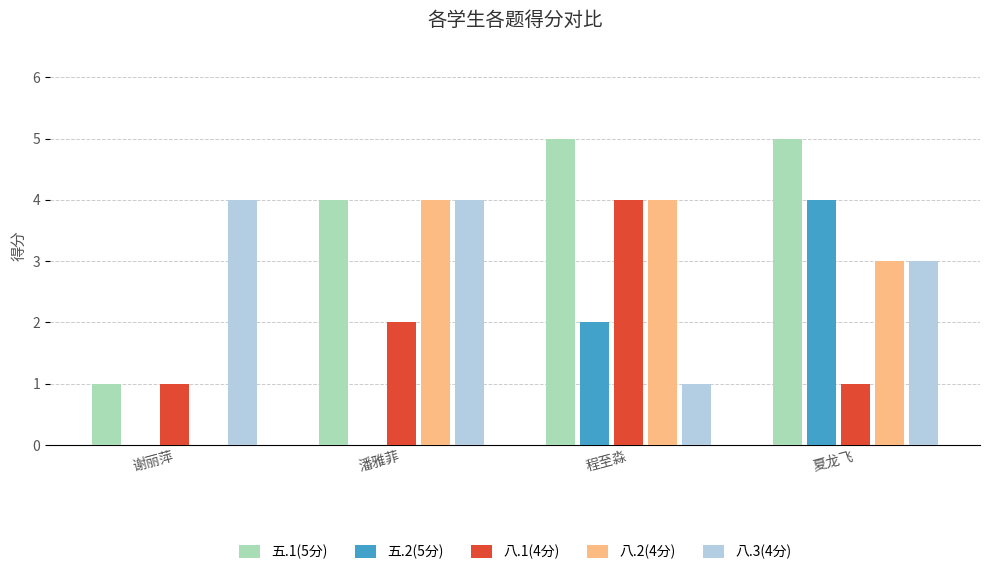

Which series changed the most between 潘雅菲 and 夏龙飞?

五.2(5分)